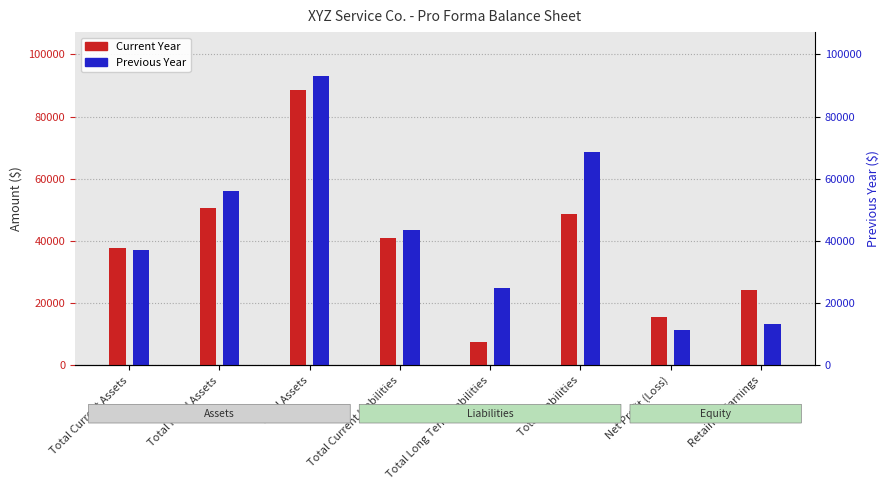

What is the total value across all series at Total Current Liabilities?

84528